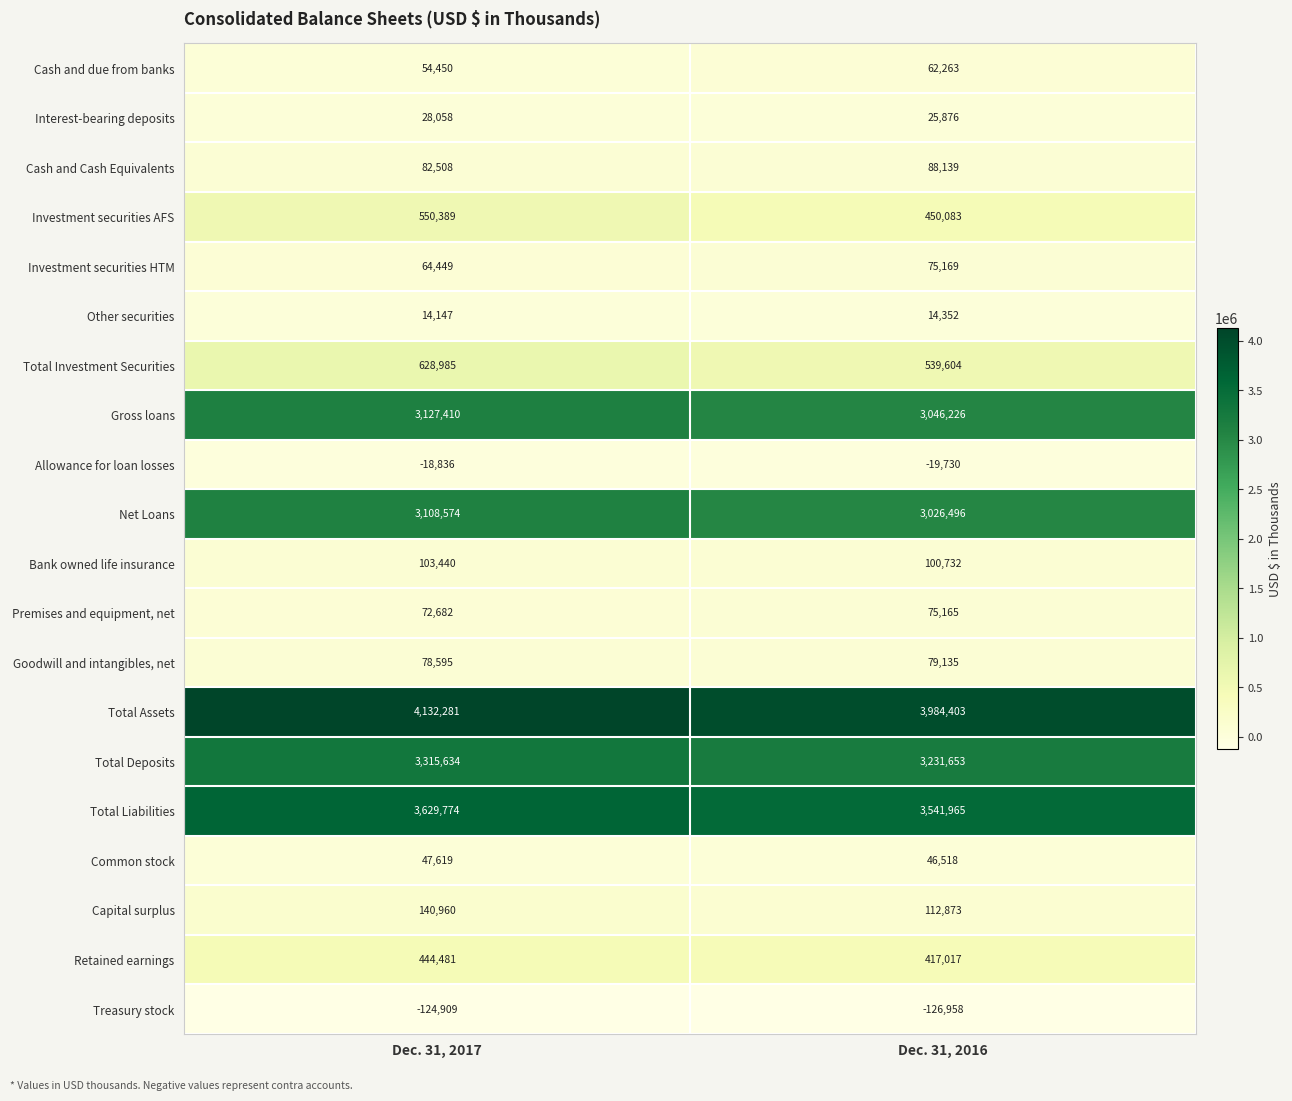

The value of Common stock at Dec. 31, 2017 is 9797. True or false?

False